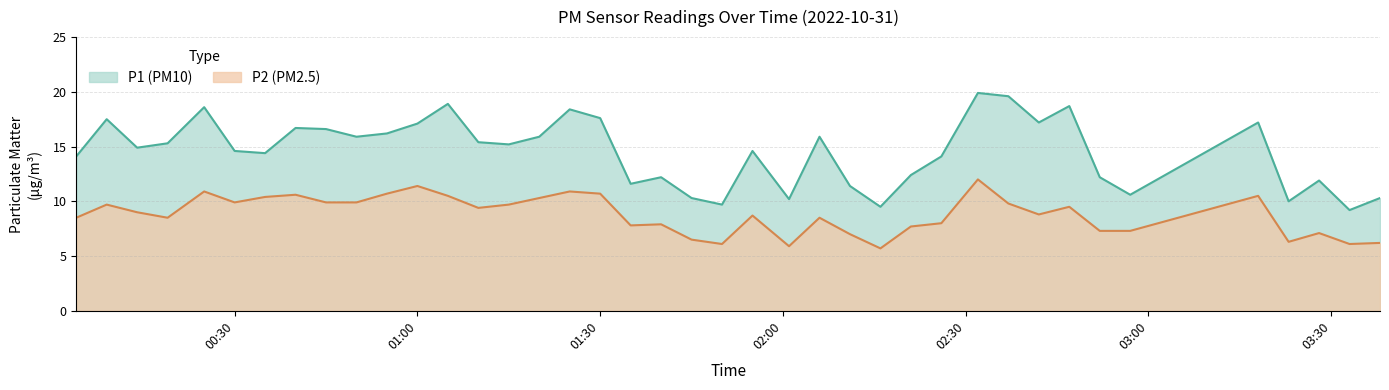

What is the difference between the maximum and minimum values in the P1 (PM10) series?

10.7